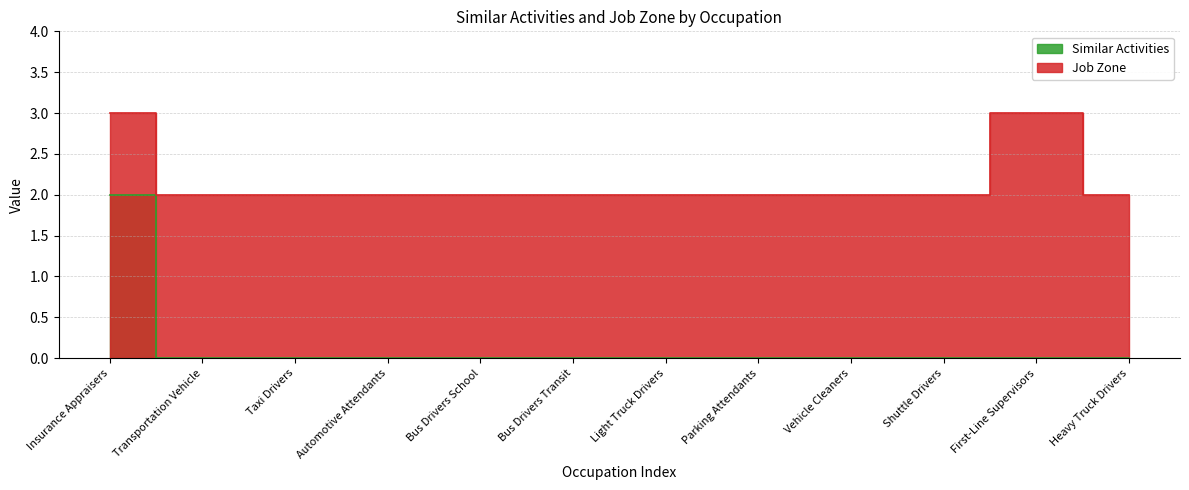

The Job Zone series shows 3 at First-Line Supervisors. True or false?

True